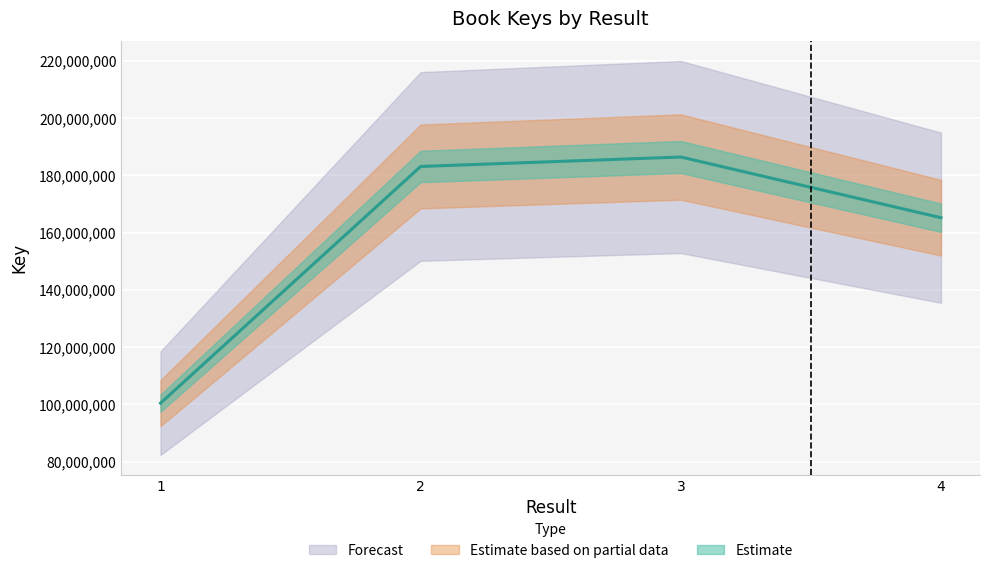

What is the difference between the second highest and second lowest values?

17904912